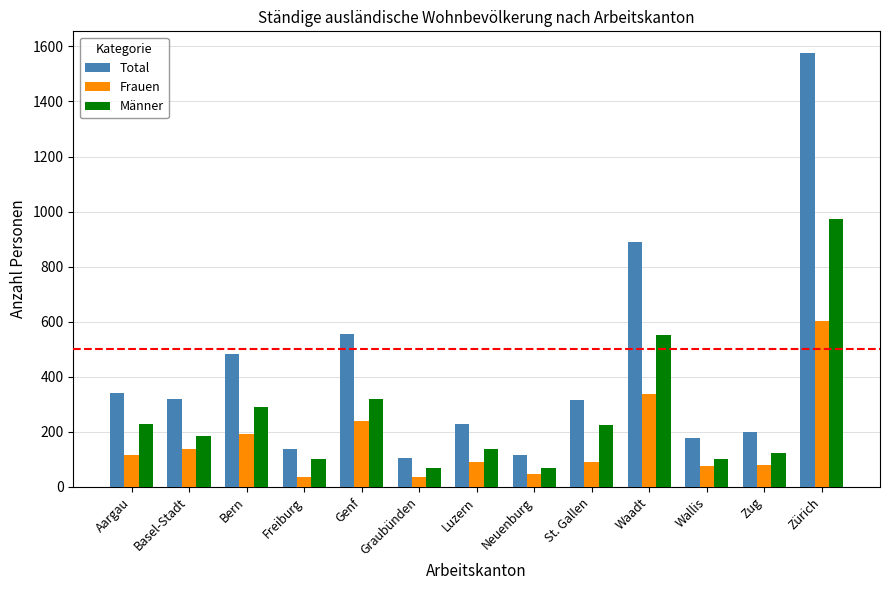

What is the spread (max minus min) of values at Waadt?

551